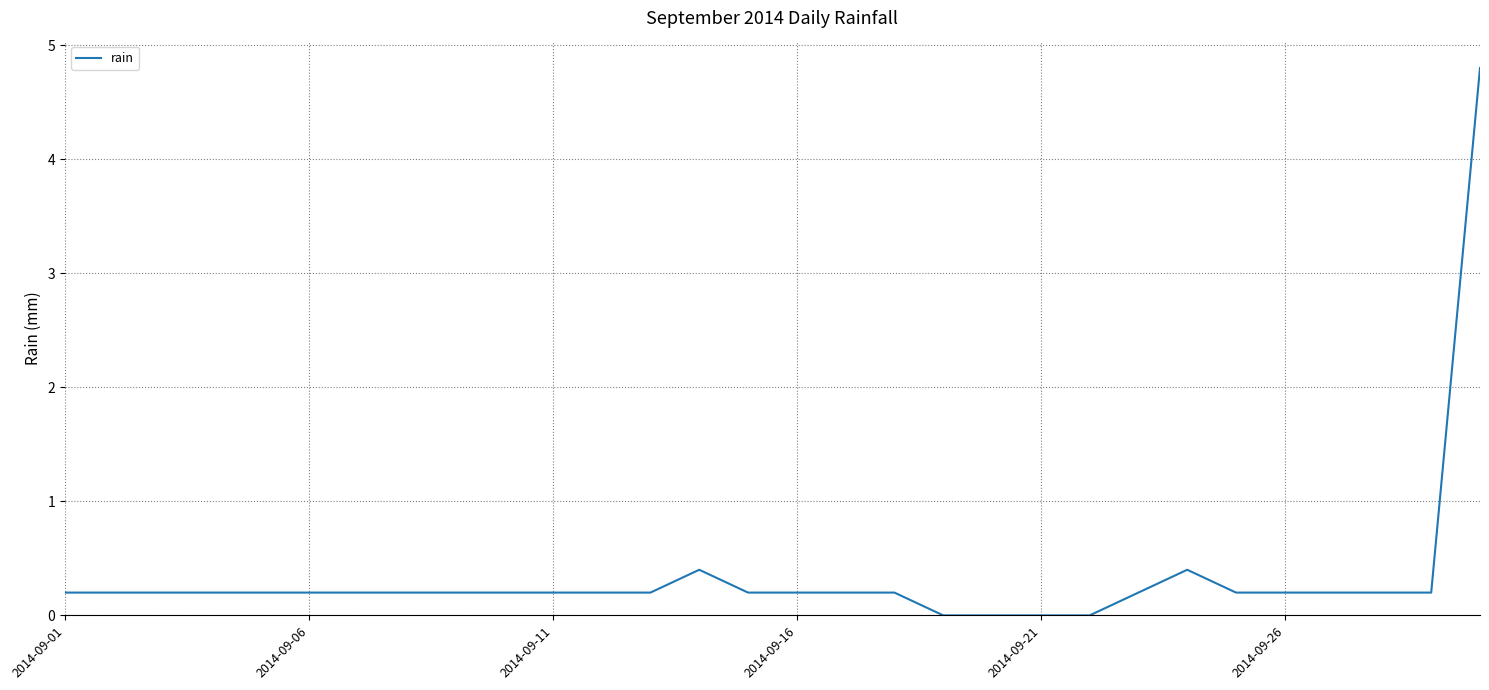

What is the difference between the maximum and minimum values?

4.8